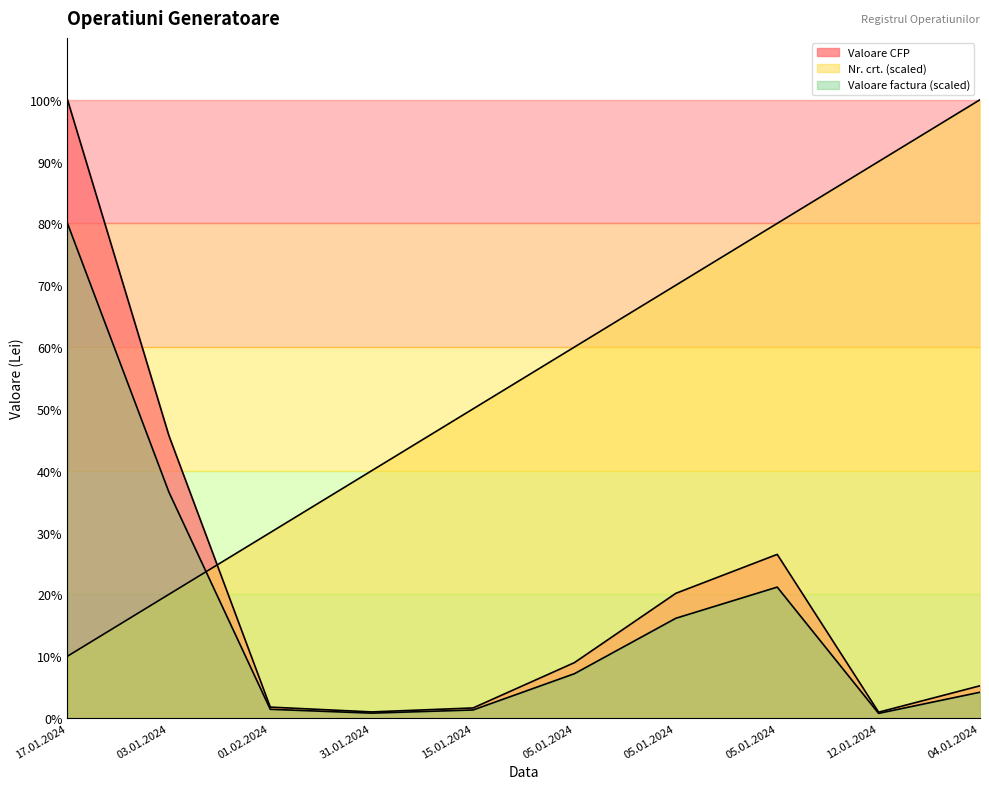

What is the label of the 1st point from the left?

17.01.2024